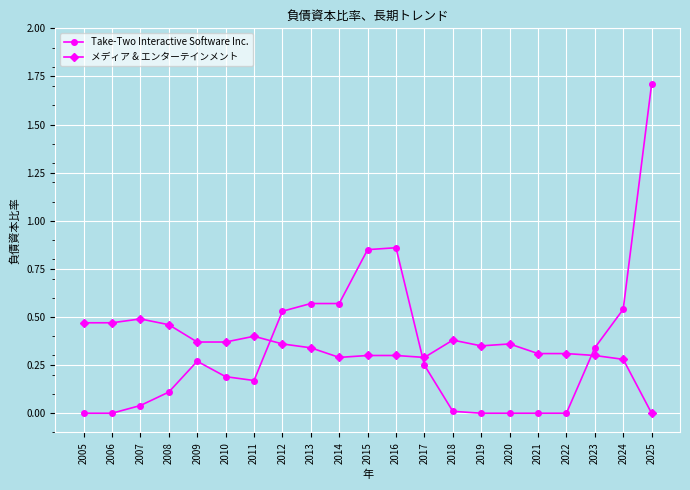

What is the difference between the Take-Two Interactive Software Inc. values at 2025 and 2010?

1.5